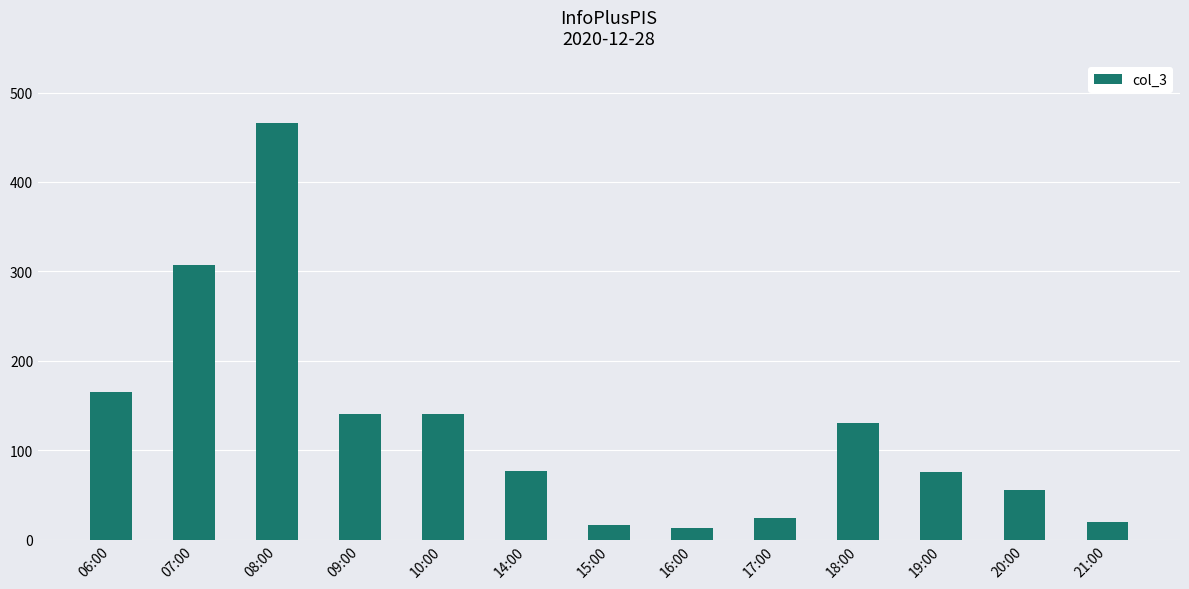

What is the difference between the second highest and minimum values?

294